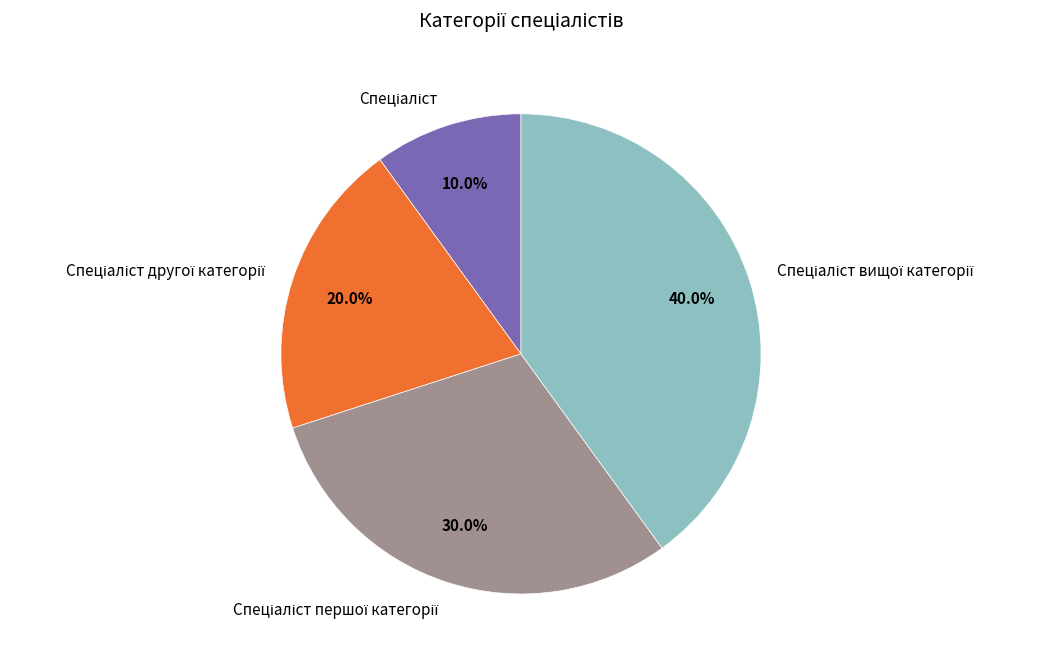

Is there any slice that represents more than half of the pie?

No